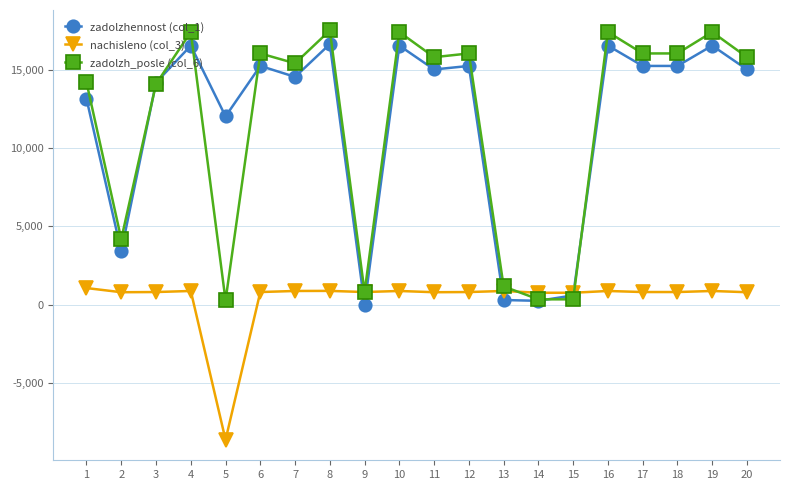

What is the sum of the zadolzh_posle (col_6) values at 1 and 8?

31756.6